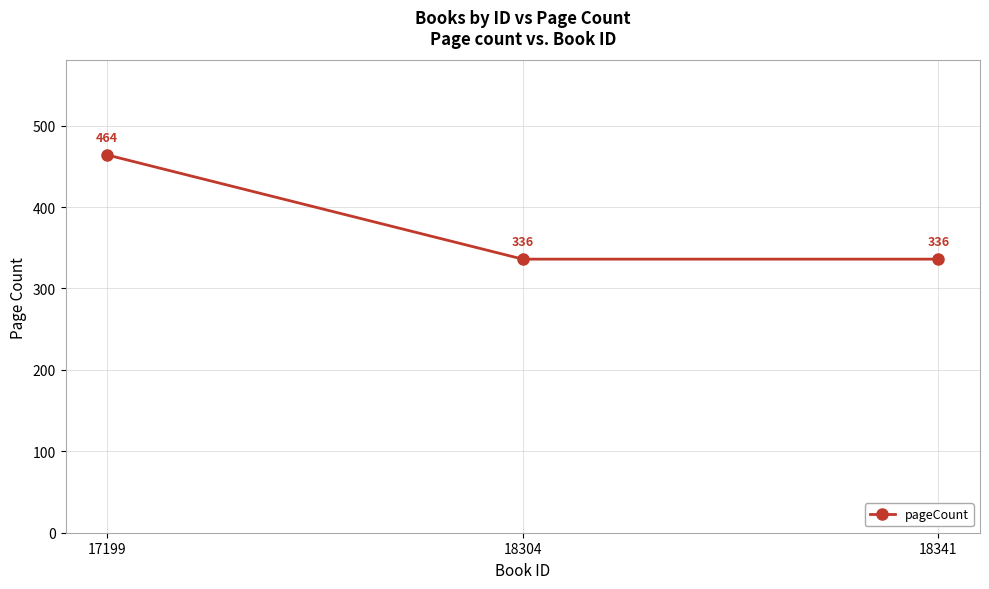

Count the values in the range 336 to 464.

3